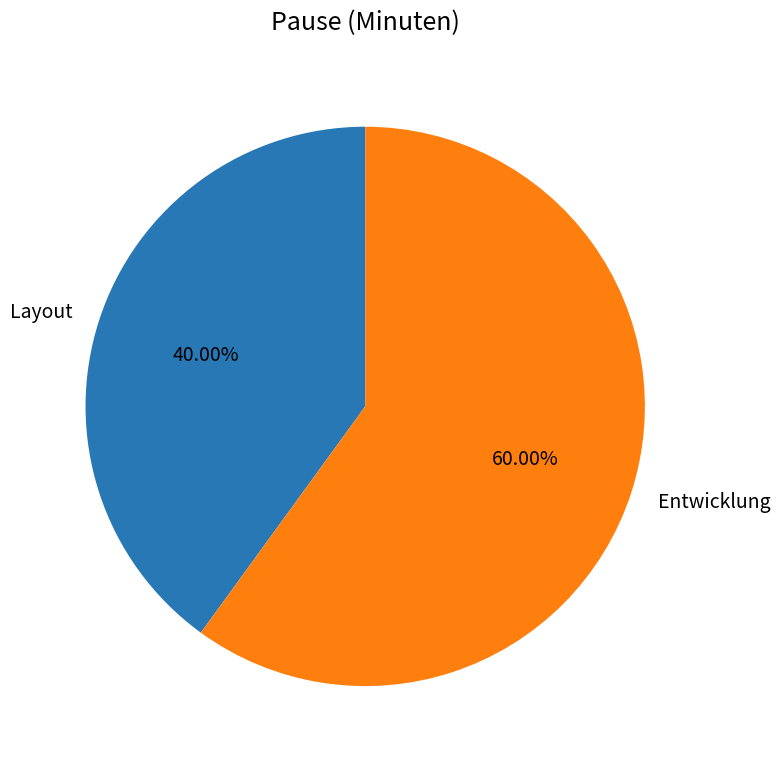

Count the number of slices in the pie.

2